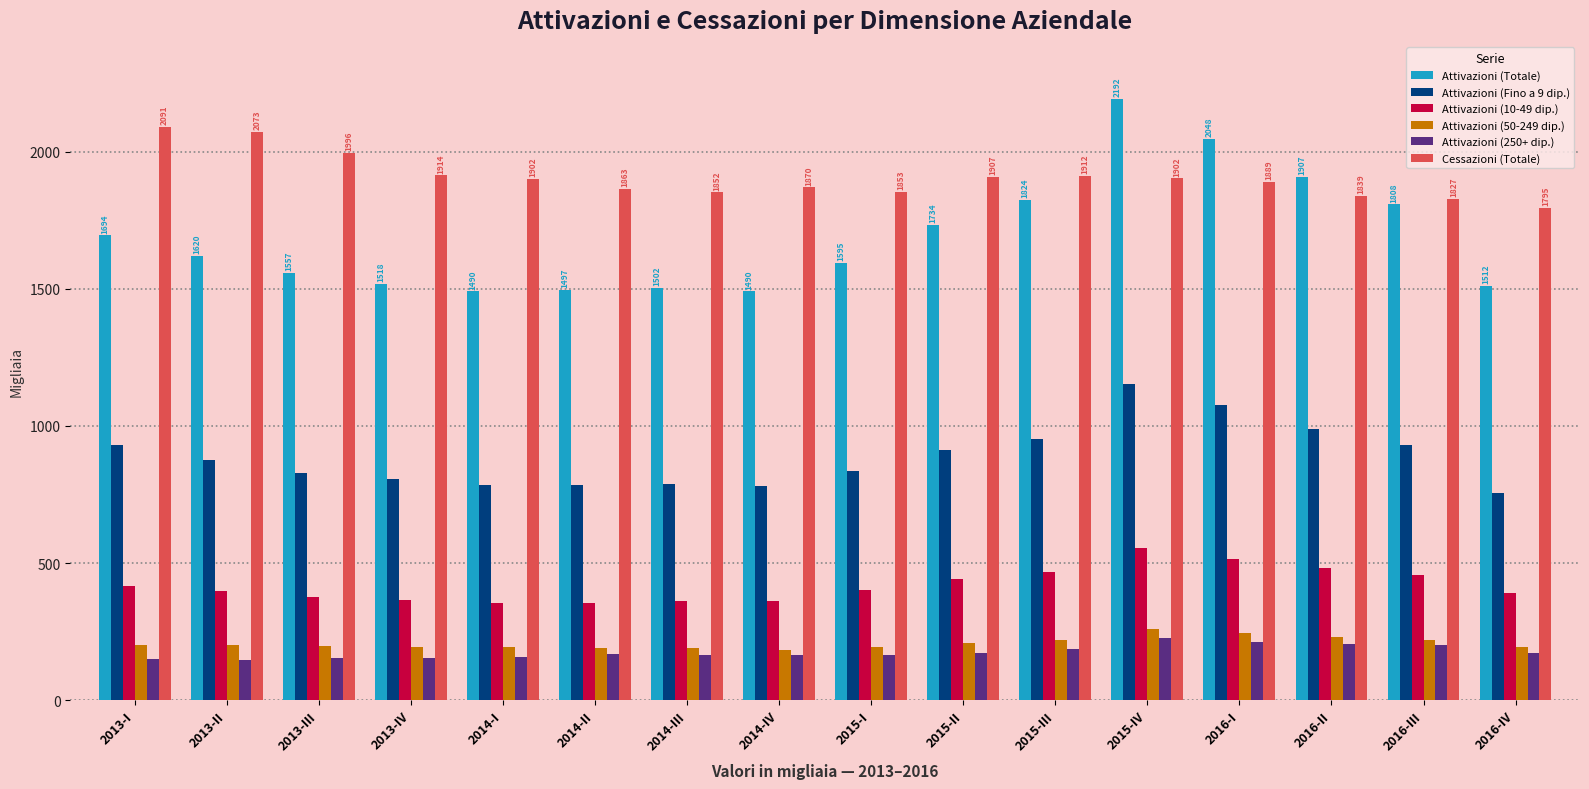

The Attivazioni (Fino a 9 dip.) series shows 784.4 at 2014-II. True or false?

True